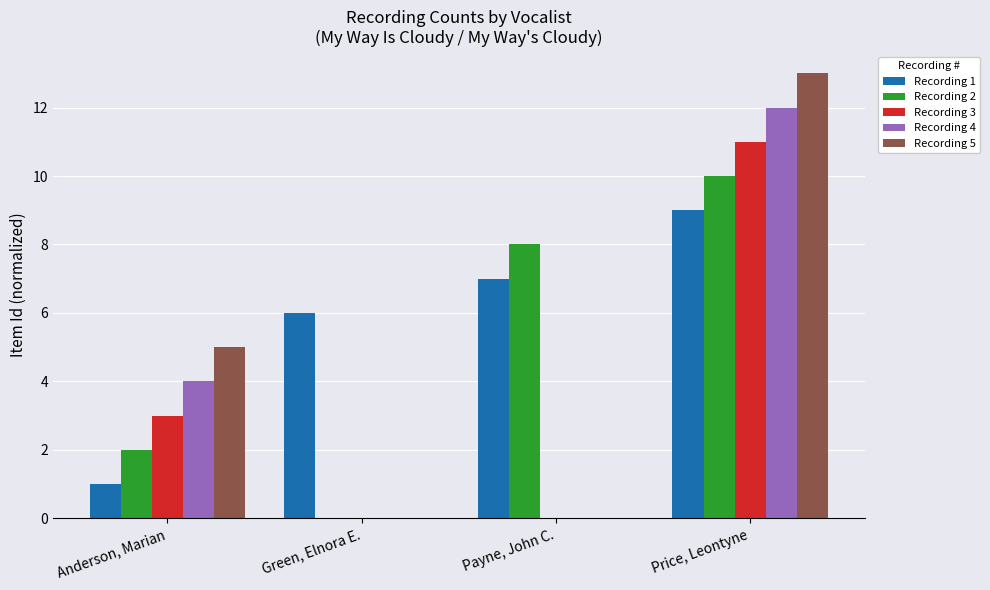

Are the bars grouped side by side (vs. stacked)?

Yes